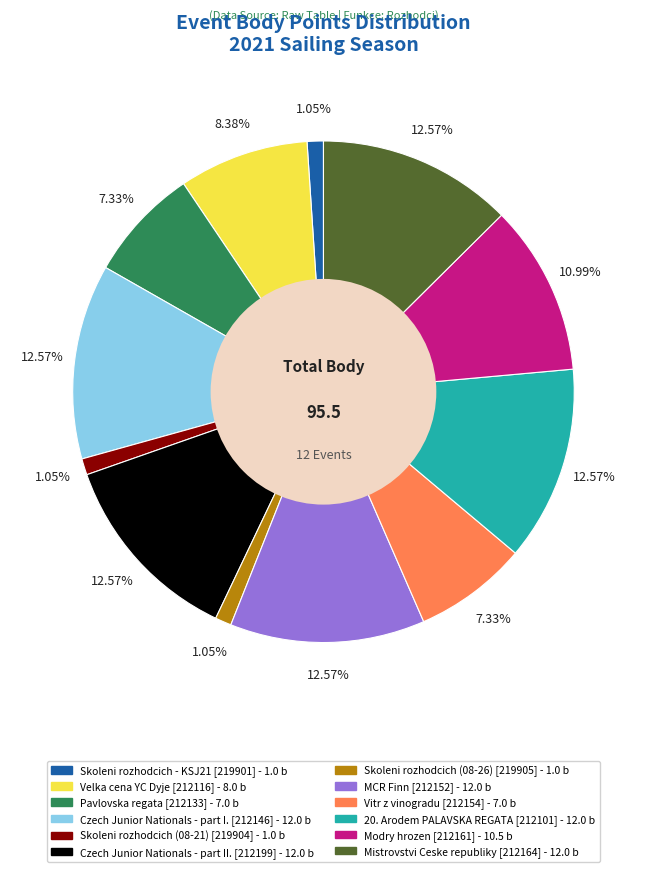

Does any single category account for the majority?

No